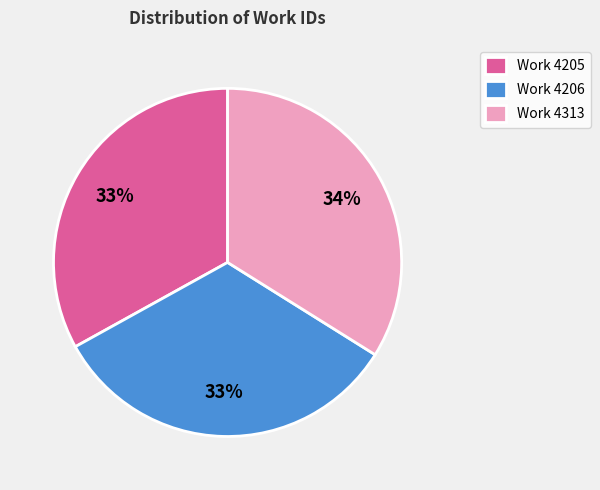

Is there any slice that represents more than half of the pie?

No